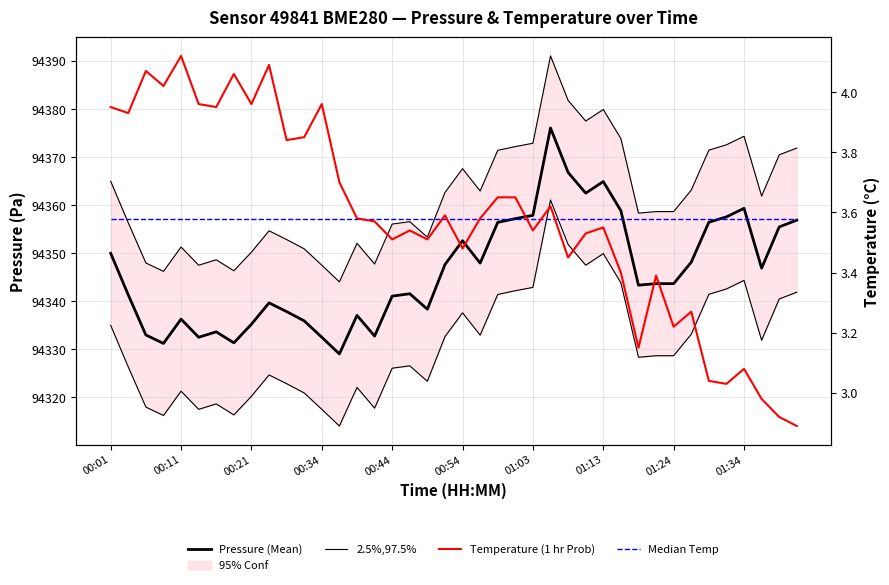

What is the average value of the 2.5%,97.5% series?

94361.3